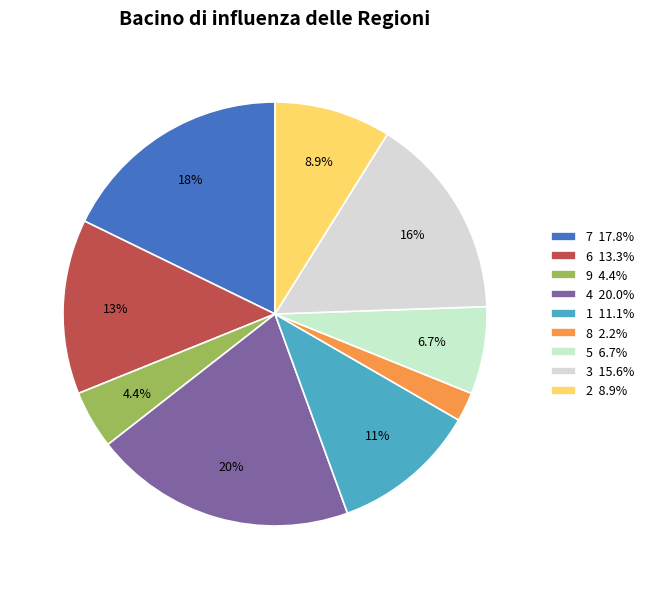

Is it true that 8 is 2% of the pie?

True